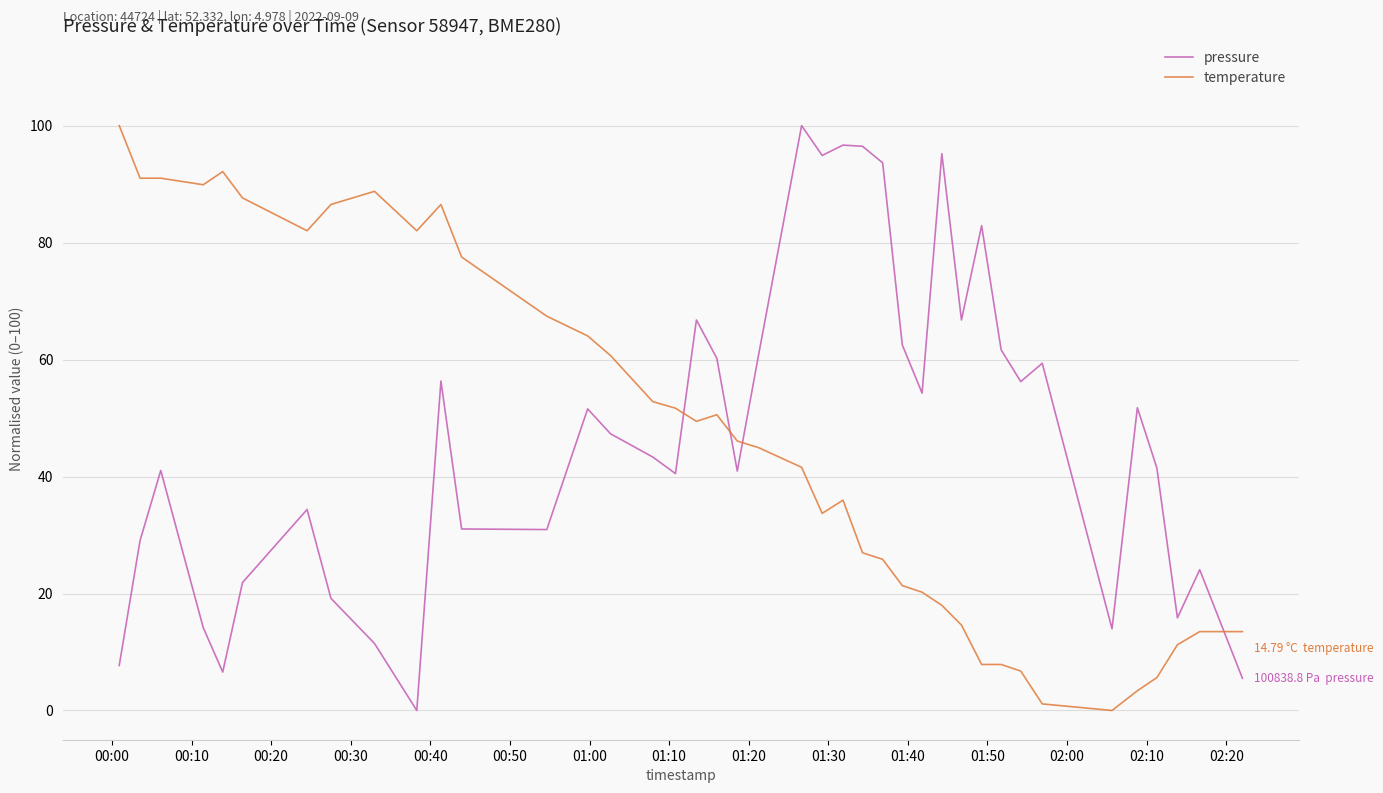

What is the difference between the maximum and minimum values in the pressure series?

100.0